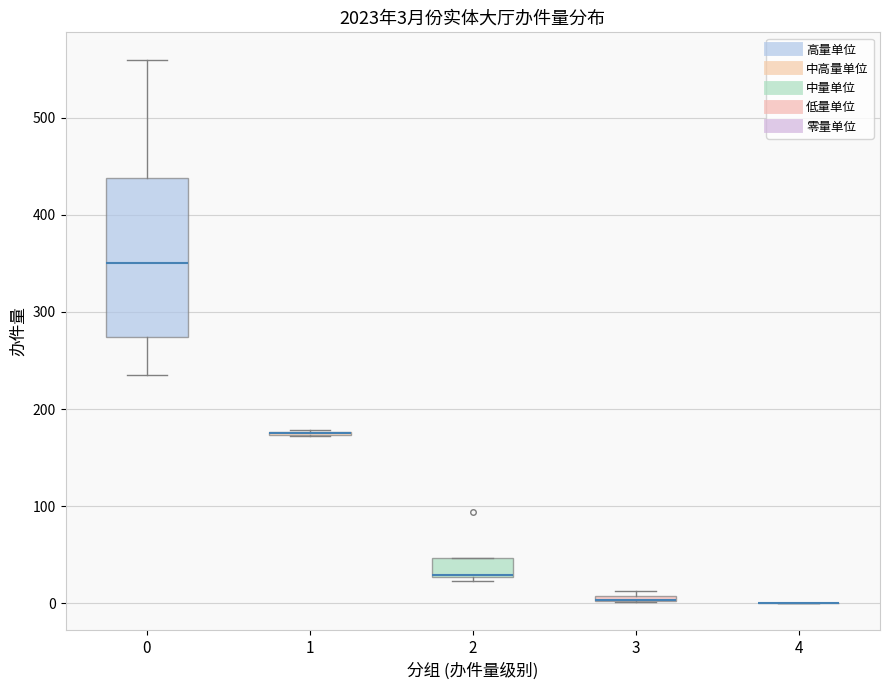

Which box is the tallest, from its lower edge to its upper edge?

0